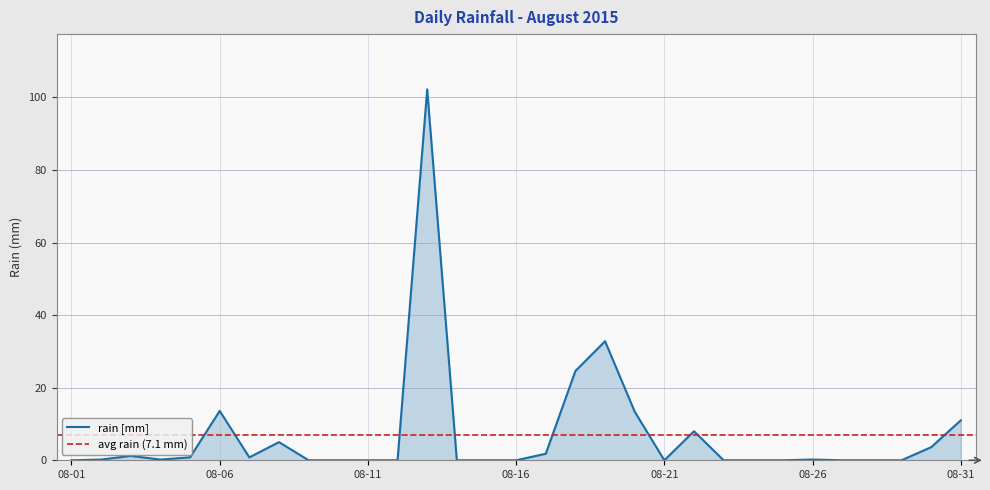

How many positive values are there?

16